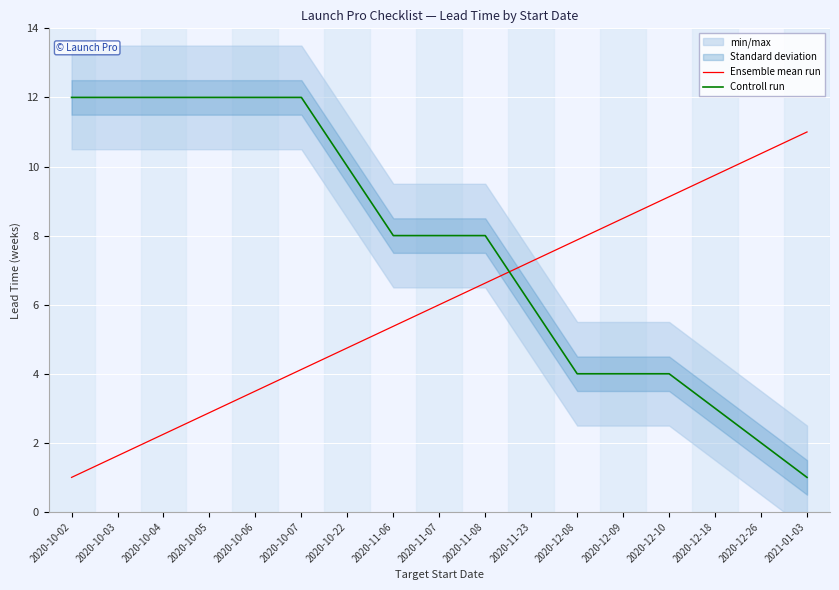

True or false: Ensemble mean run and Controll run intersect in this chart.

True